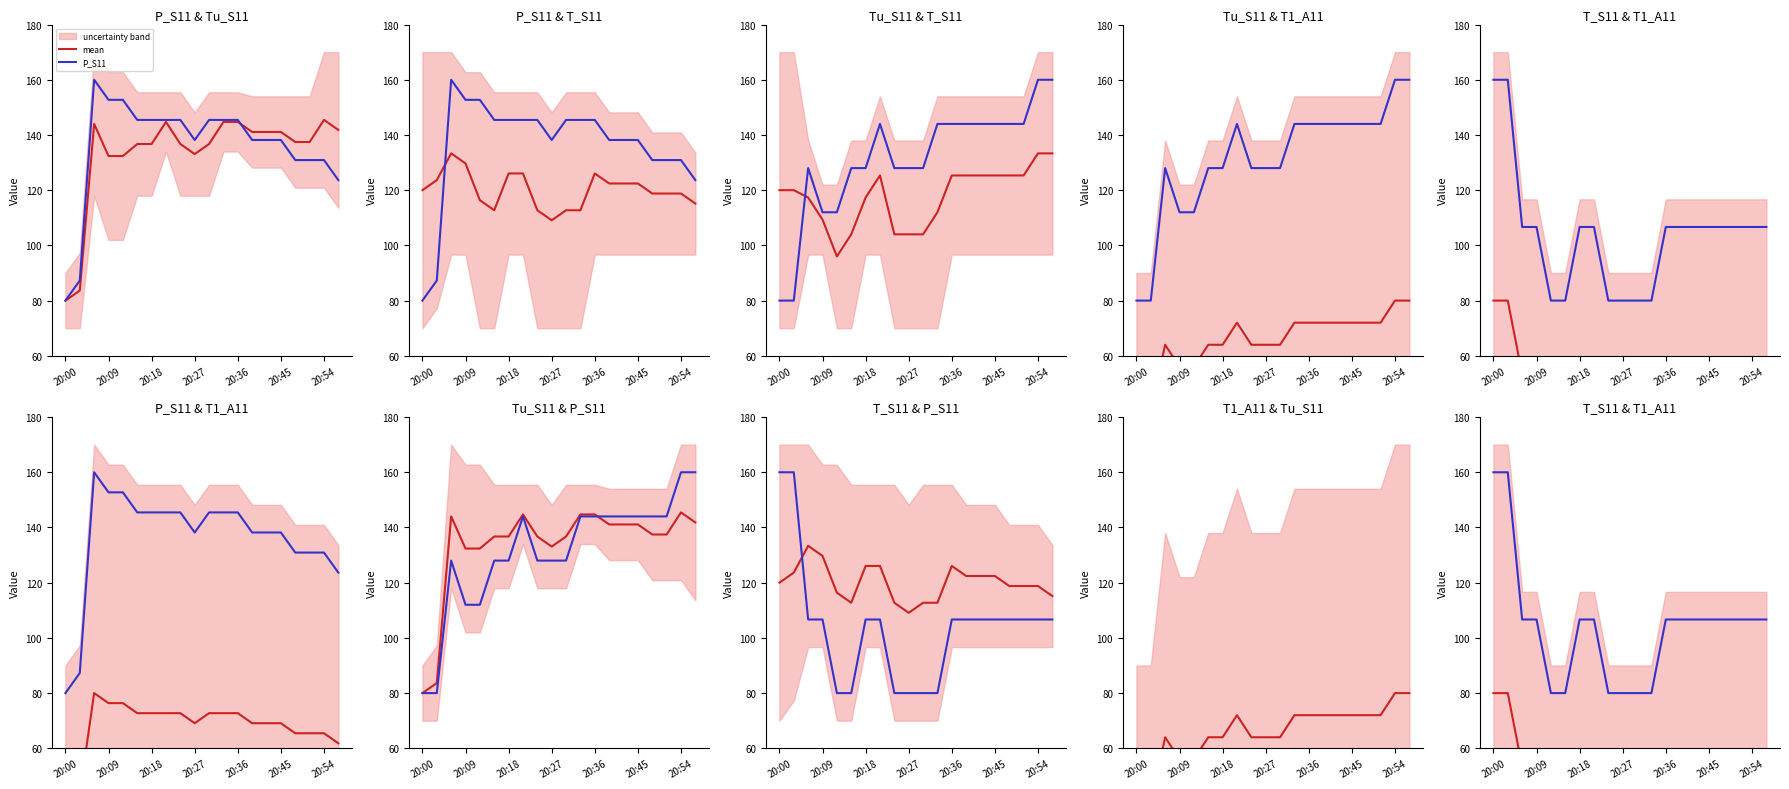

What is the total value across all series at 14?

442.2